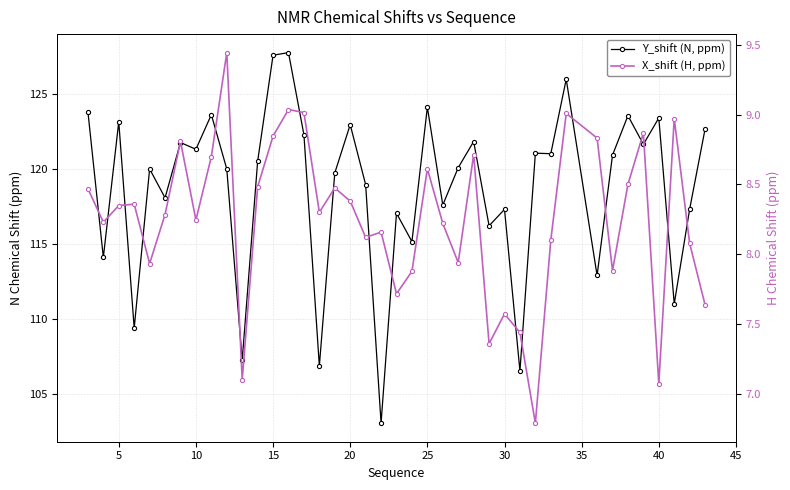

True or false: Y_shift (N, ppm) has a value of 191.6 at 23.

False